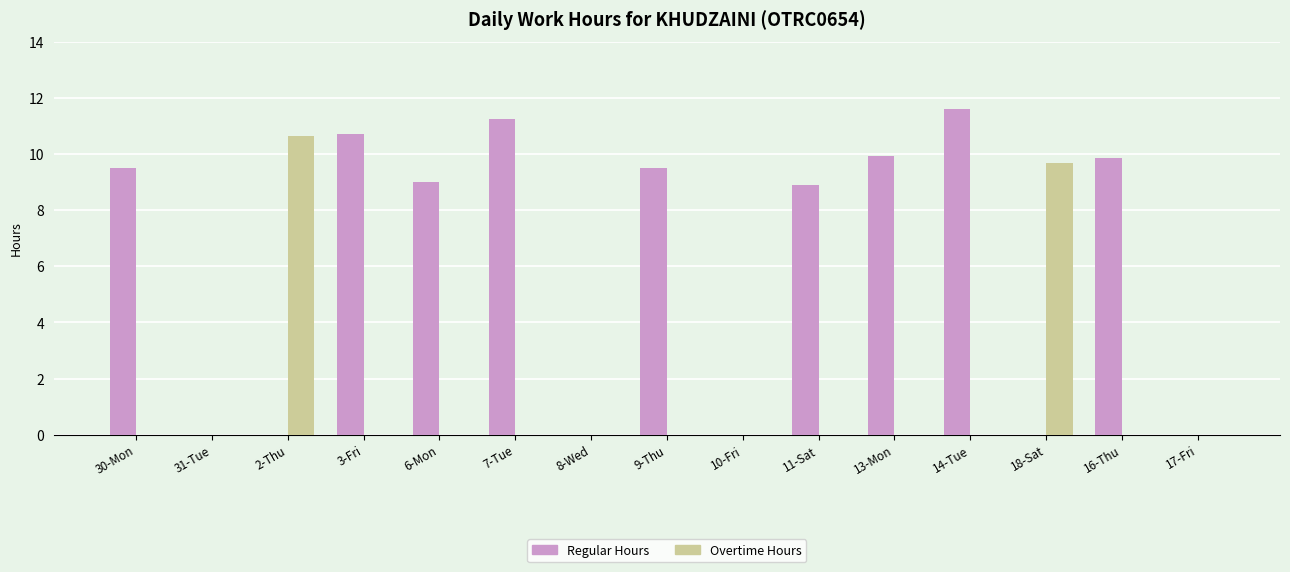

What is the total value across all series at 3-Fri?

10.7